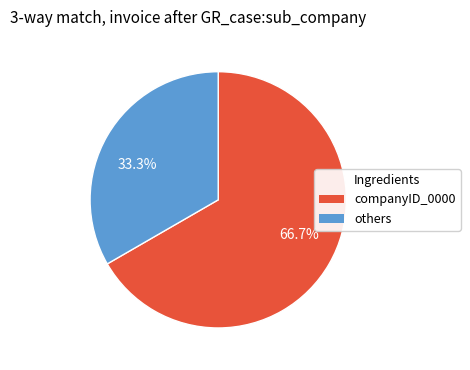

What is the ratio of the value at 33.3% to the value at 66.7%?

0.5